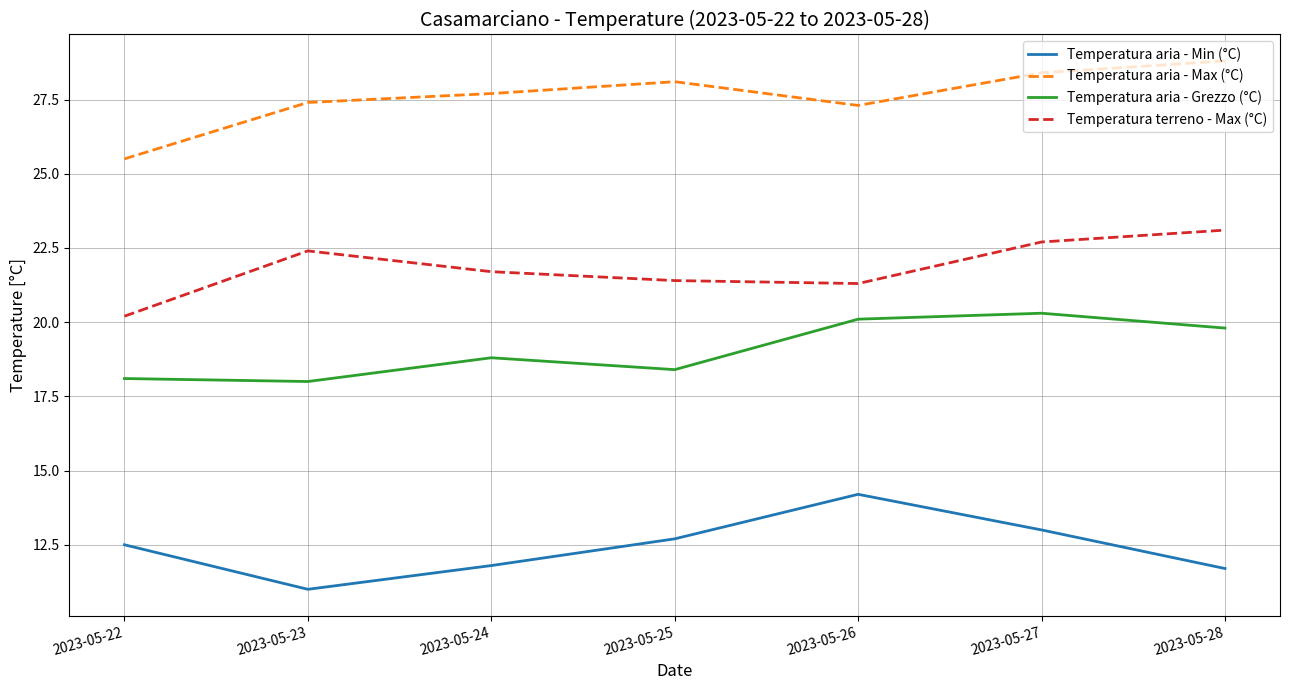

What is the difference between the highest and lowest values at 2023-05-23?

16.4